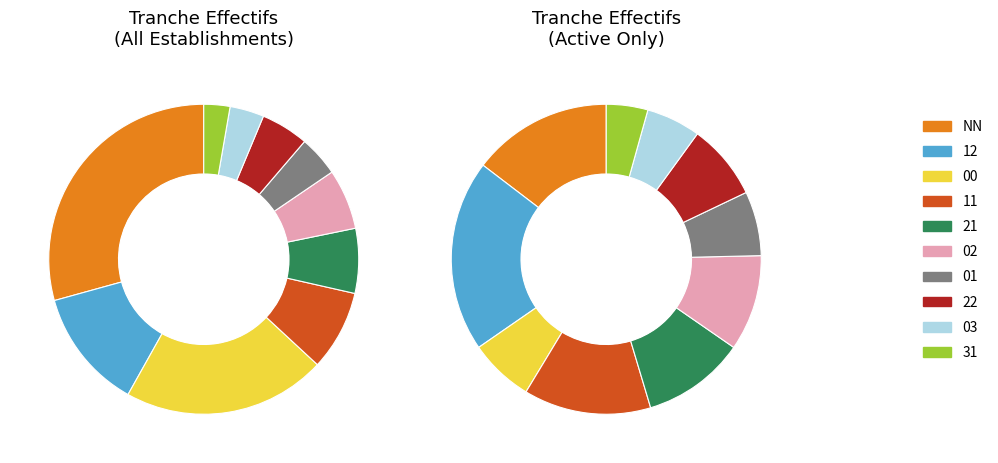

True or false: 00 accounts for 34% of the total.

False